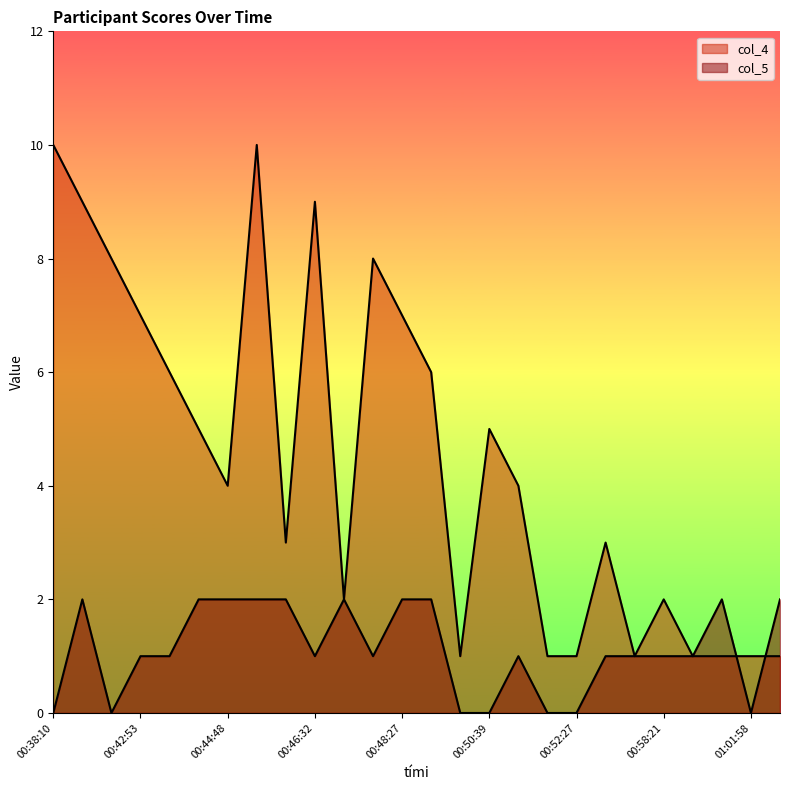

Which series has the widest spread of values?

col_4